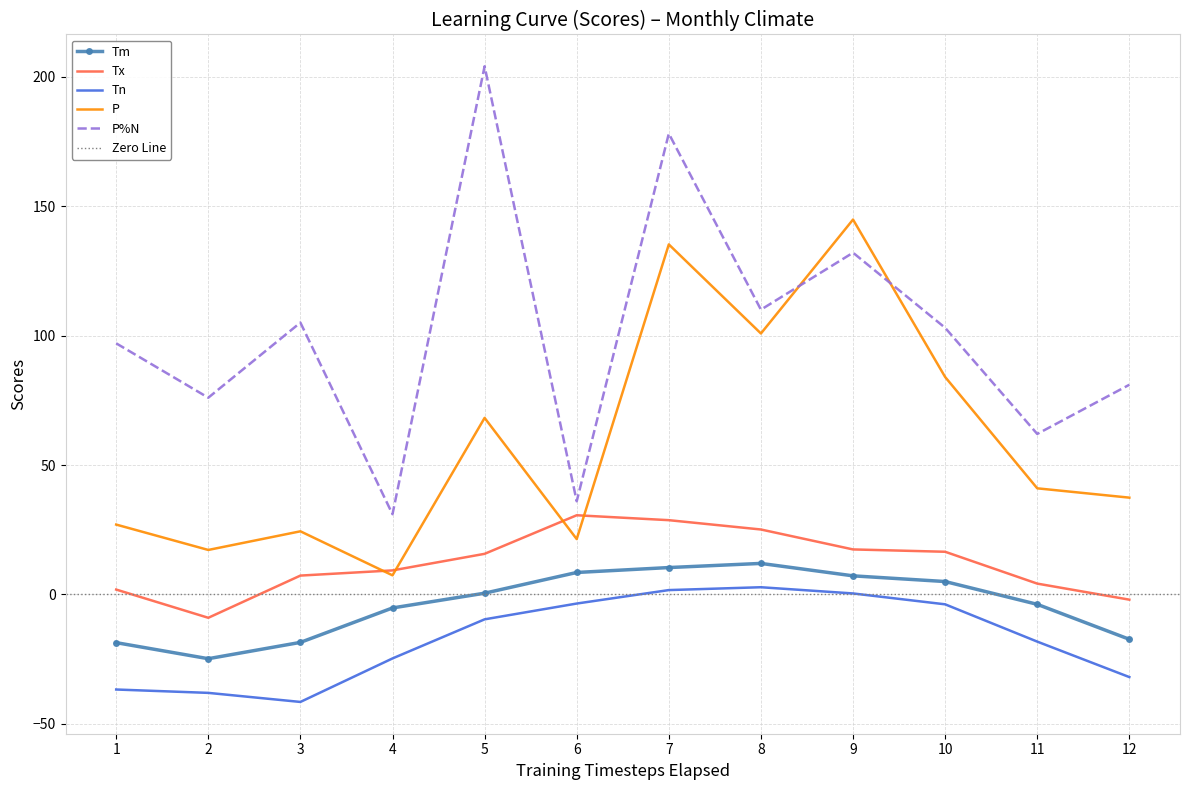

What is the value of the Tn point at the 7th from the left?

1.7